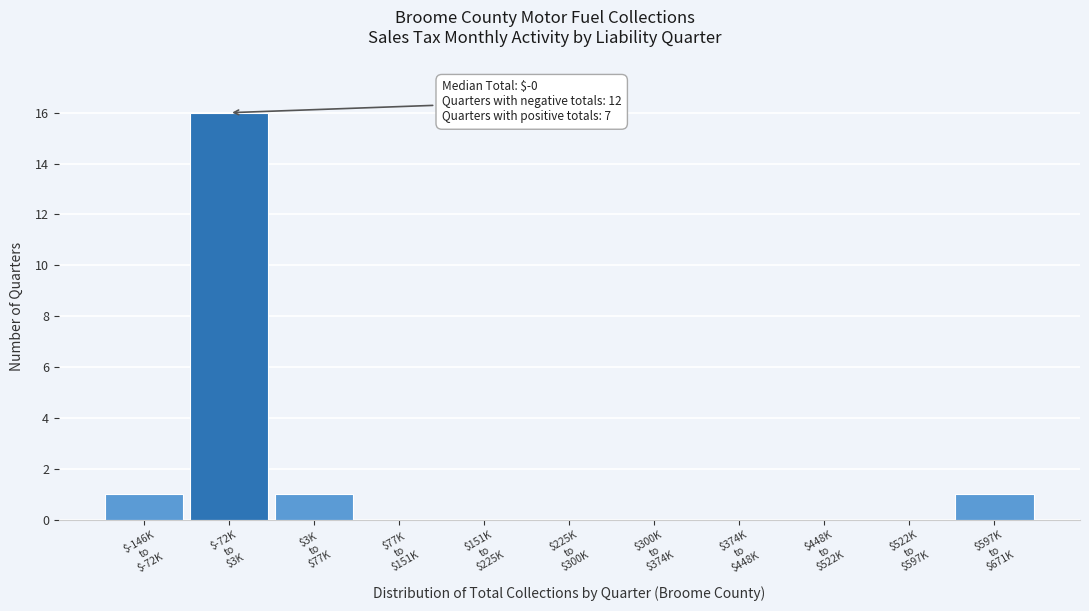

What is the sum of all values?

19